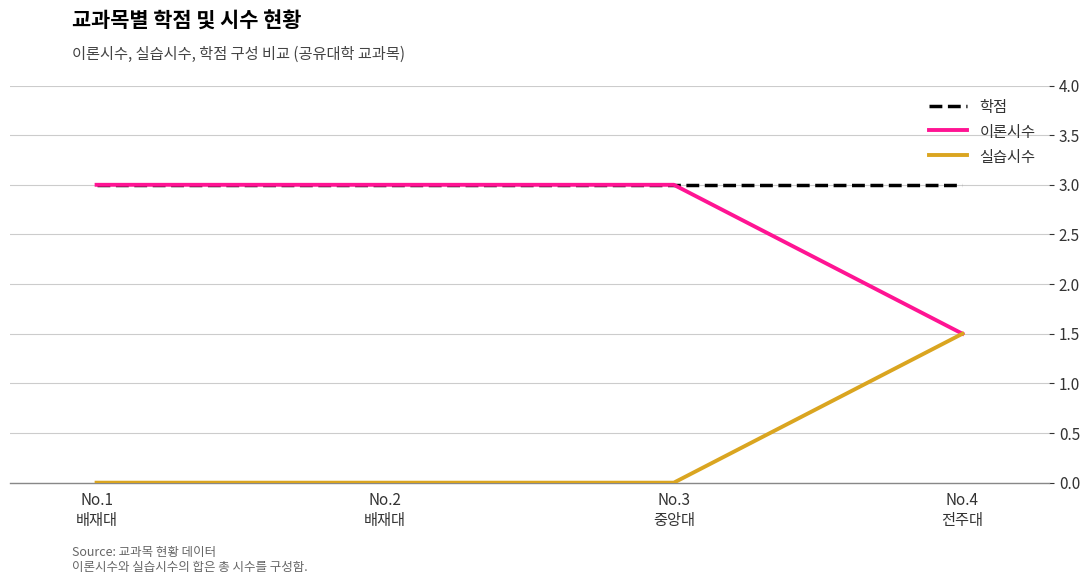

True or false: 학점 and 실습시수 intersect in this chart.

False